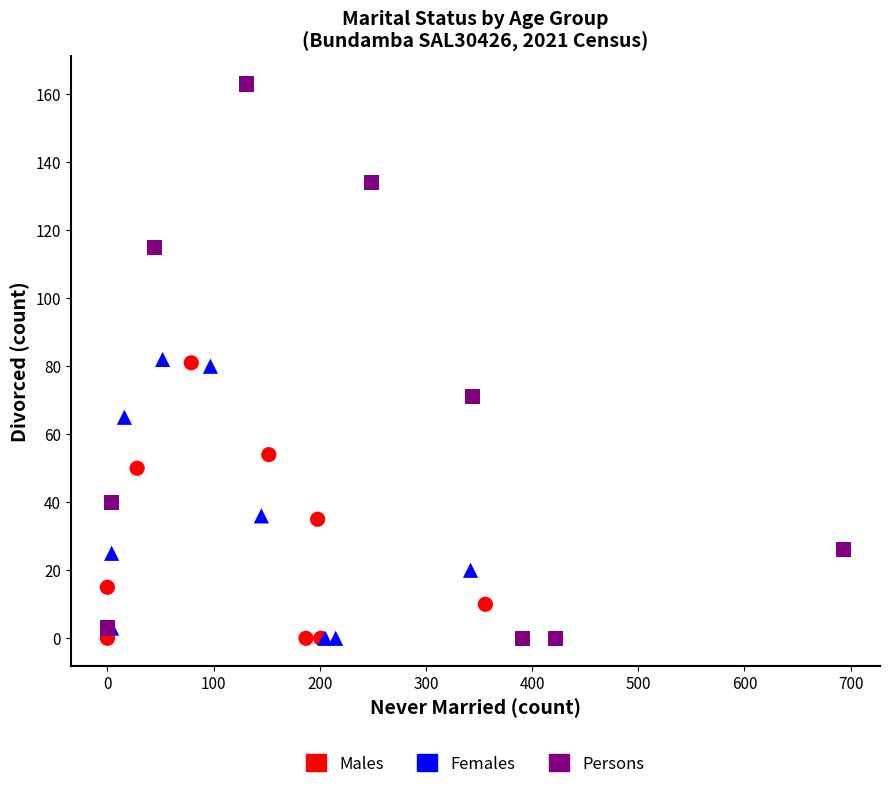

Which series has the widest spread of Y values?

Persons